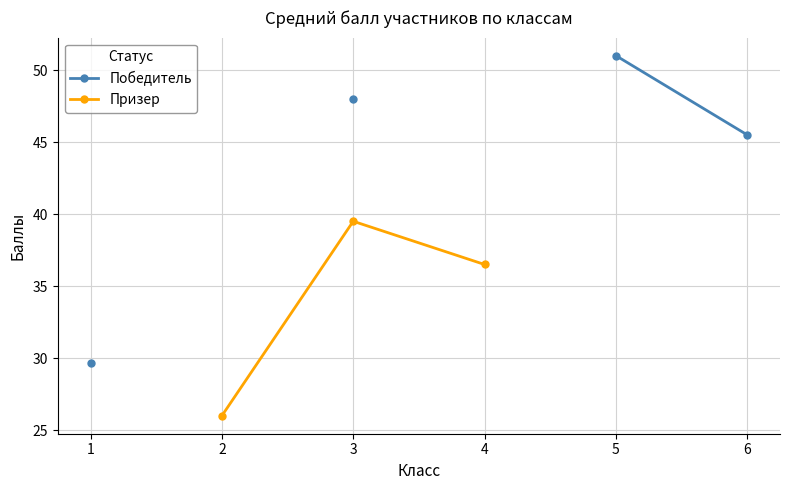

Is the value of Призер at 5 greater than the value of Победитель at 6?

No